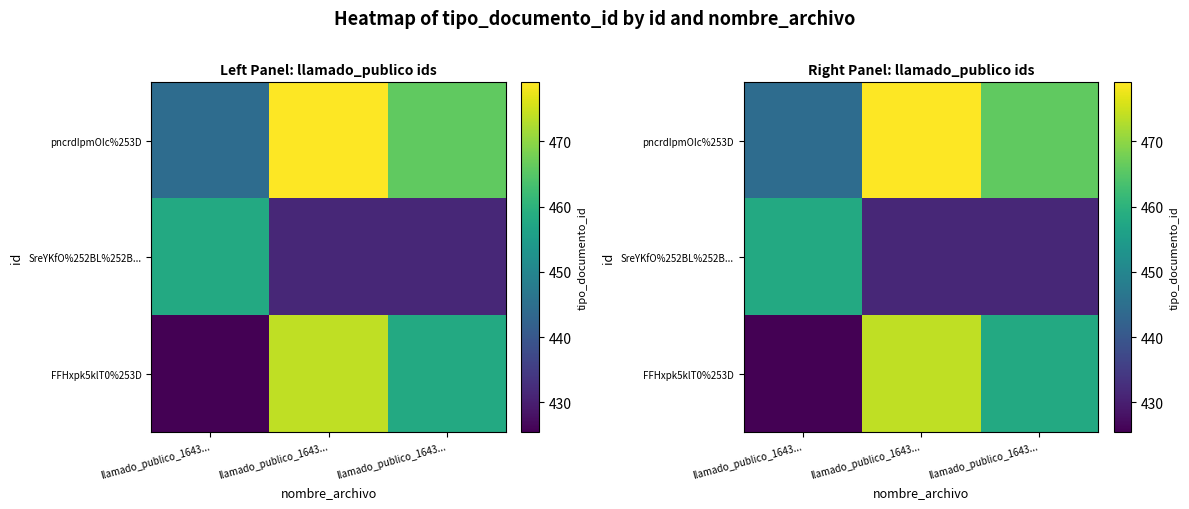

What is the difference between the SreYKfO%252BL%252B... values at llamado_publico_1643... and llamado_publico_1643...?

26.6